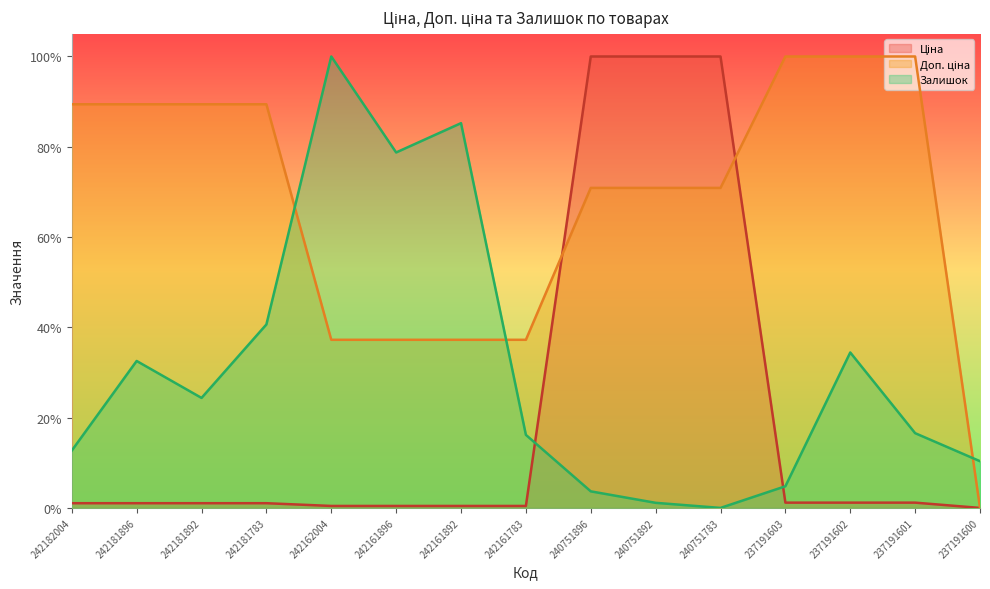

At which label is Доп. ціна closest to 0?

237191600